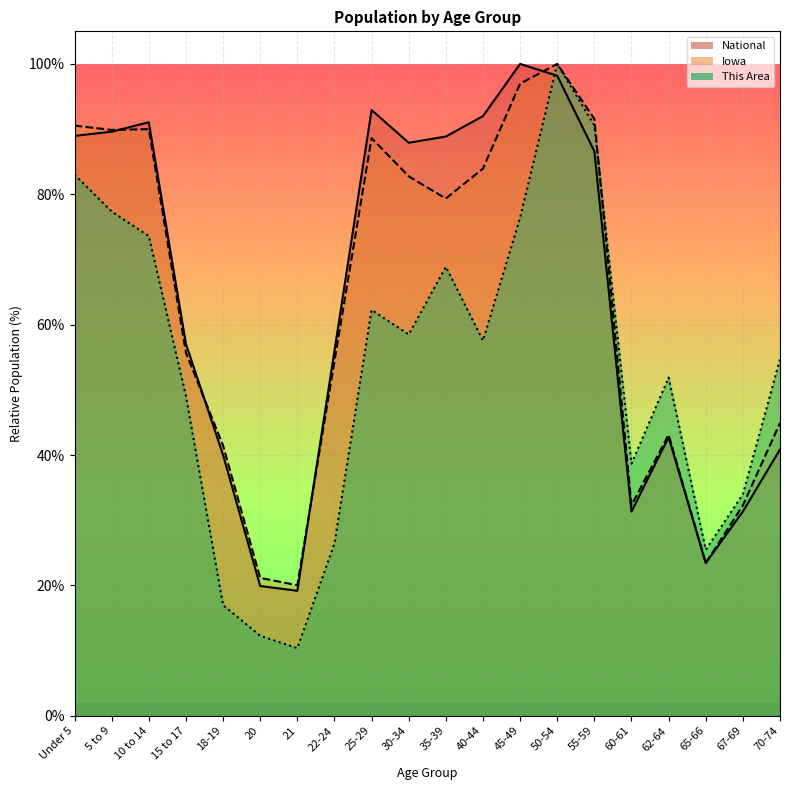

How many intersections are there between National and This Area?

1